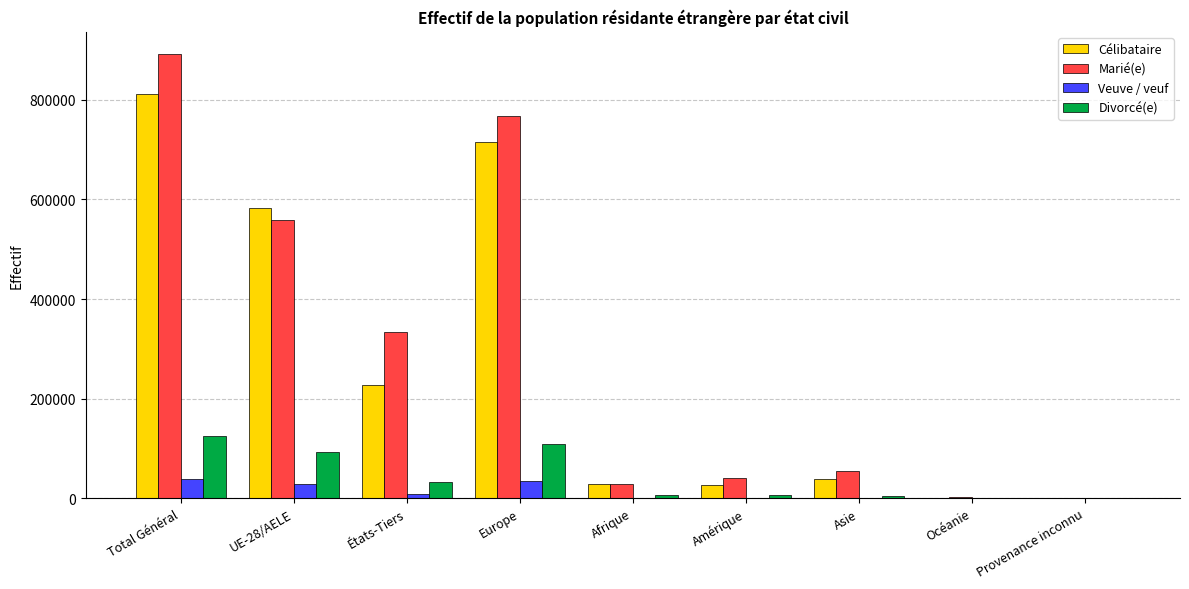

Does the chart contain stacked bars?

No